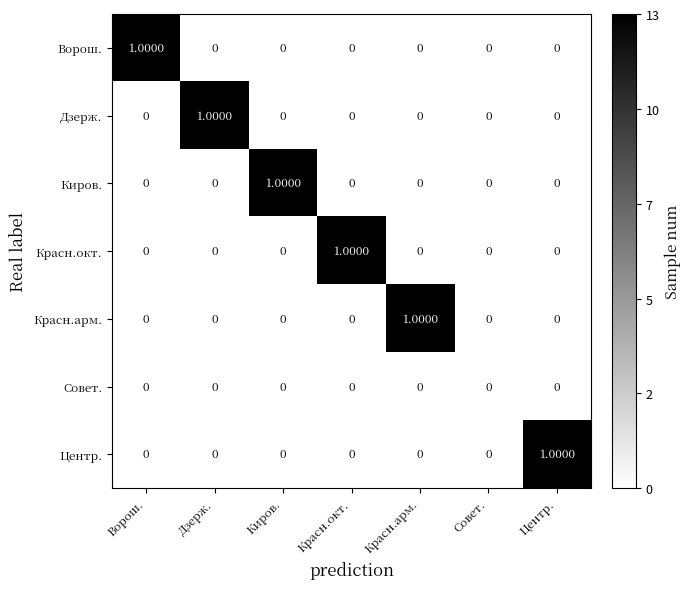

At which label does Центр. reach its peak?

Центр.